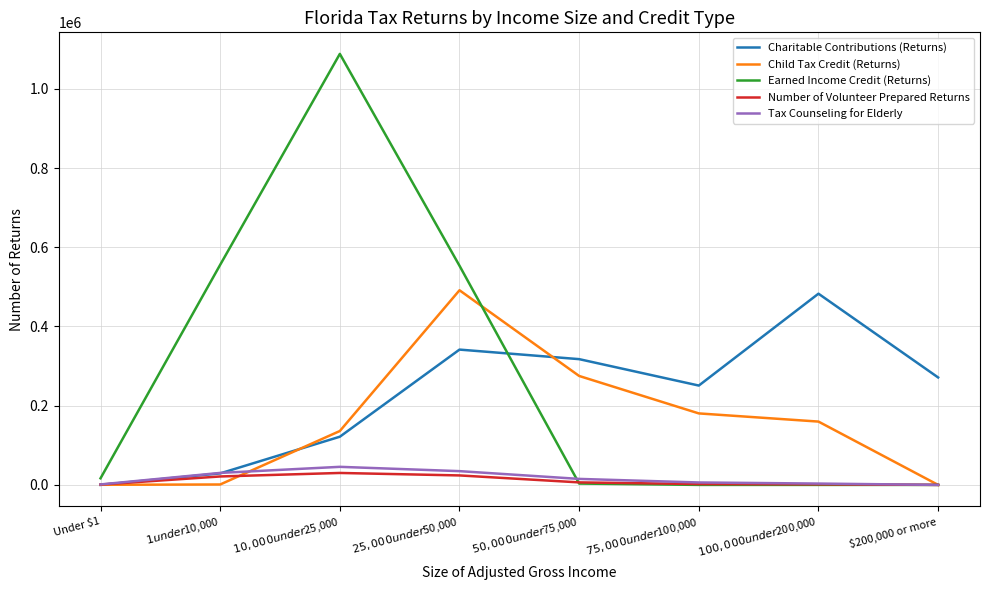

Which series has the largest total across all categories?

Earned Income Credit (Returns)